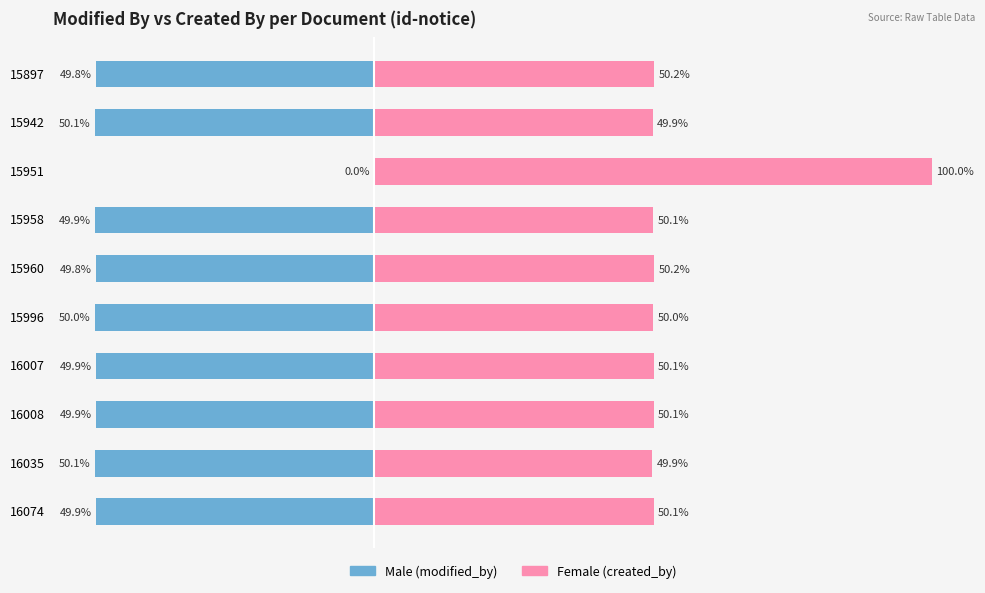

List the series in order of their overall mean, highest first.

Female, Male